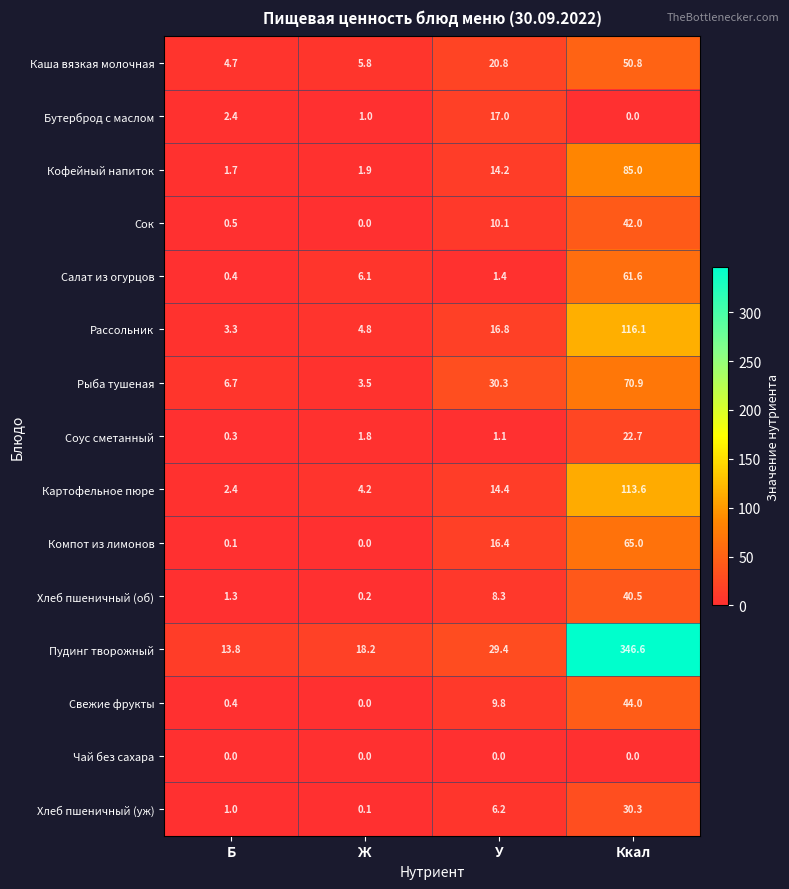

What is the spread (max minus min) of values at Б?

13.8